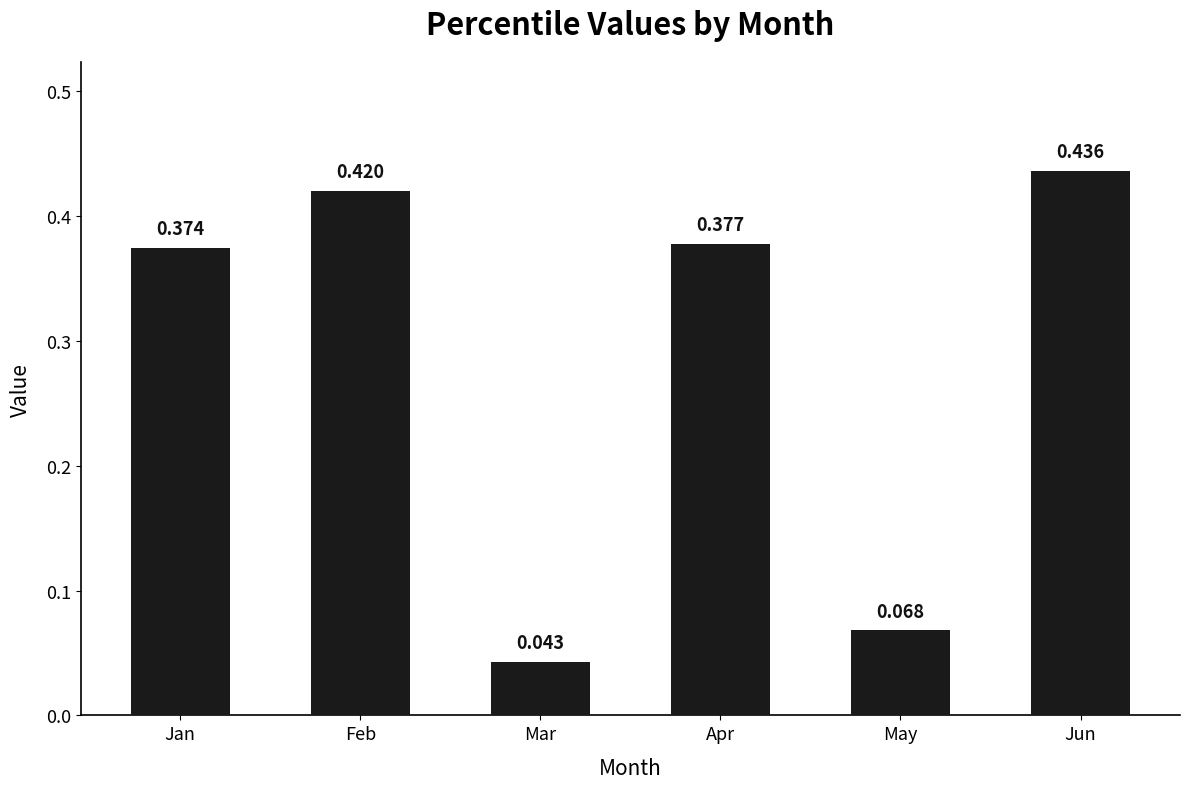

Are the bars grouped side by side (vs. stacked)?

No